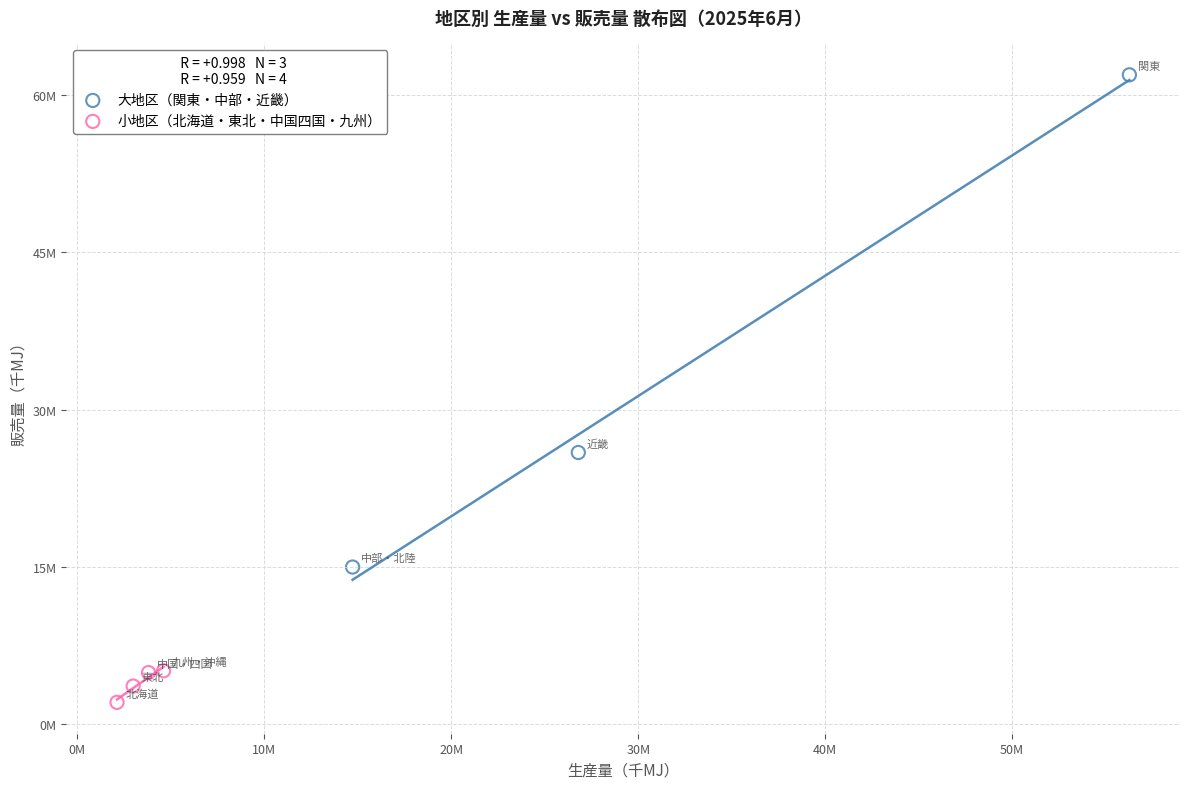

What are all the series names shown in the legend?

大地区（関東・中部・近畿）, 小地区（北海道・東北・中国四国・九州）